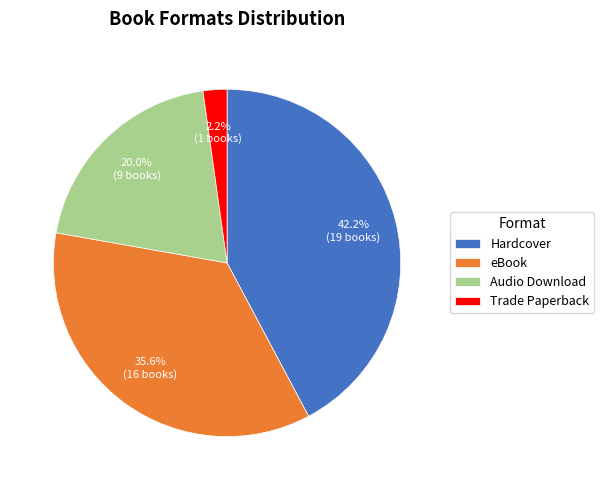

Do Trade Paperback and Audio Download together represent more than half of the pie?

No